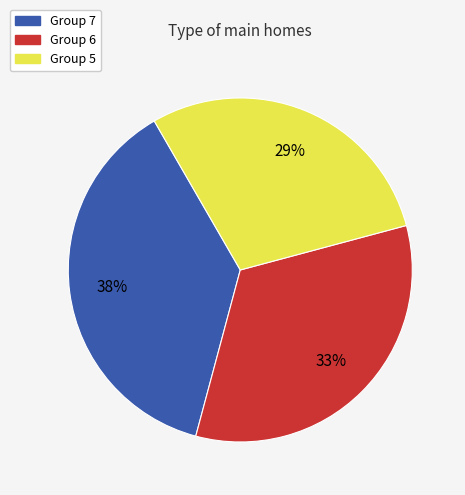

Is there a majority slice in this chart?

No